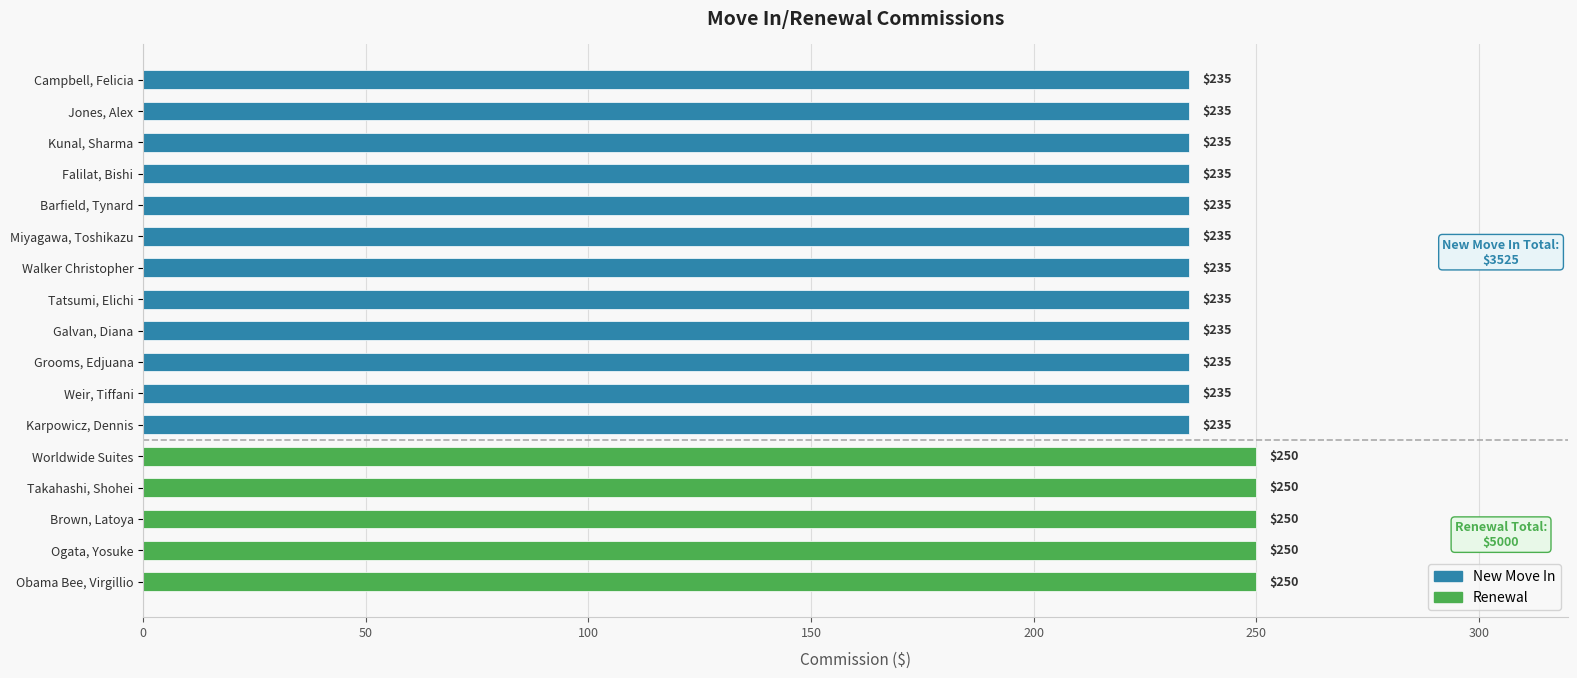

What is the approximate value at Brown, Latoya?

250